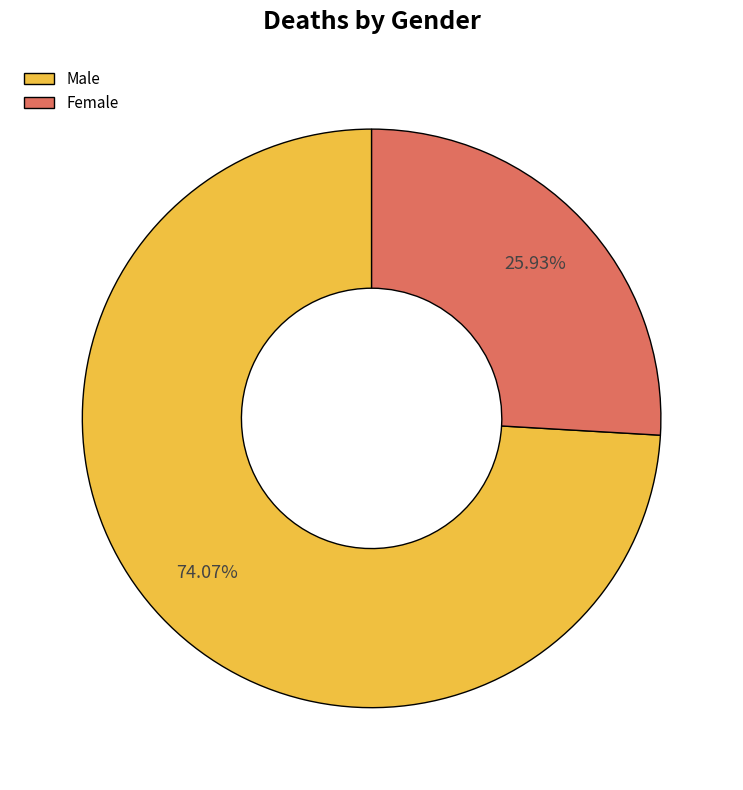

Which category accounts for the majority?

Male